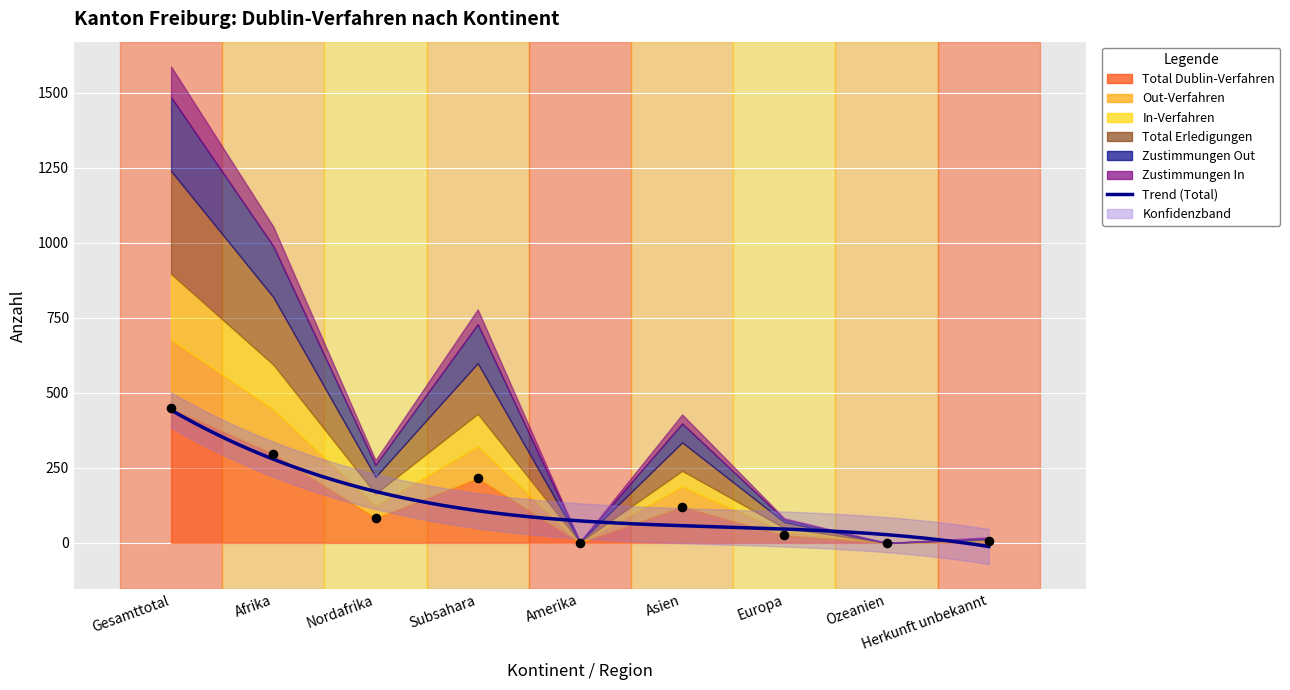

What is the total value across all series at Europa?

82